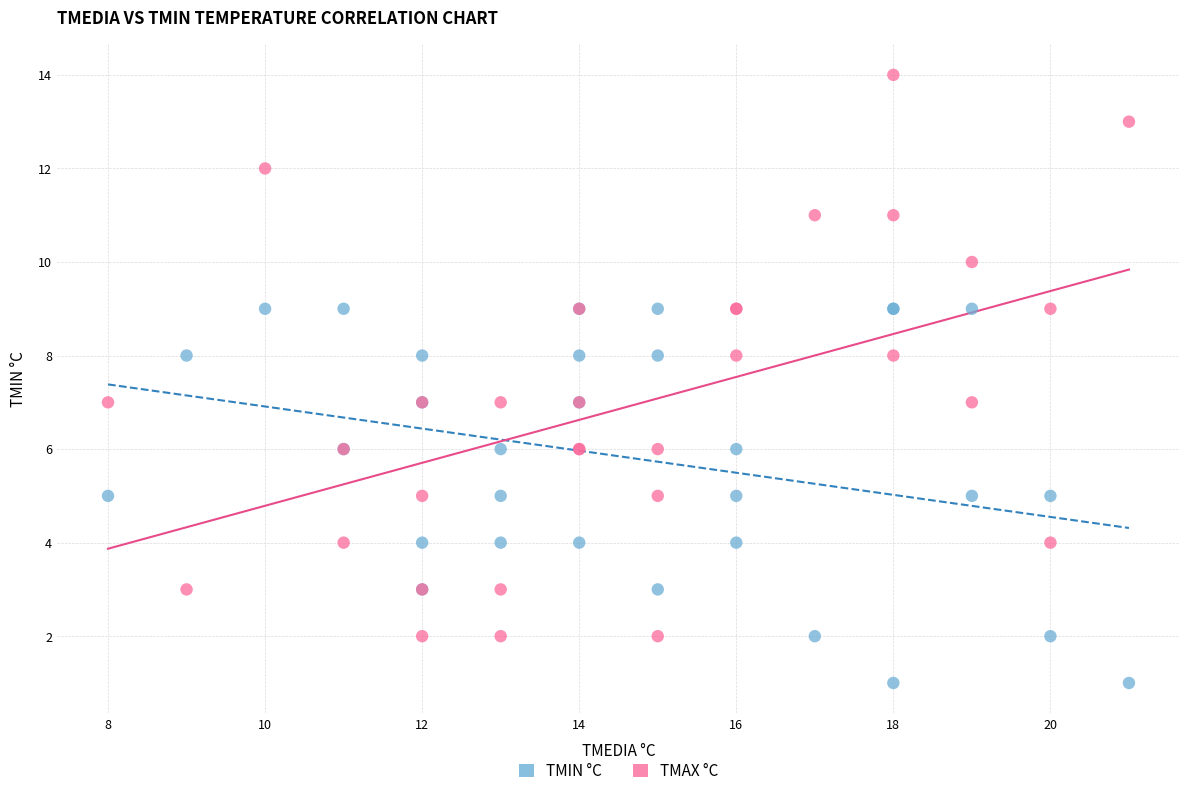

Which series has the largest Y range (max minus min)?

TMAX °C